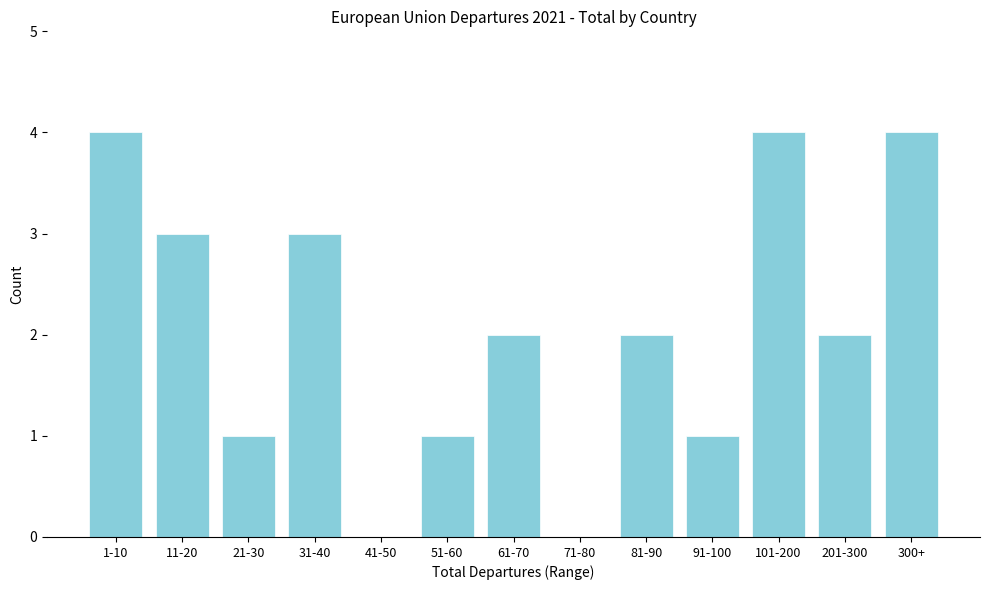

Reading left to right, extract all data points from this chart.

1-10=4	11-20=3	21-30=1	31-40=3	41-50=0	51-60=1	61-70=2	71-80=0	81-90=2	91-100=1	101-200=4	201-300=2	300+=4